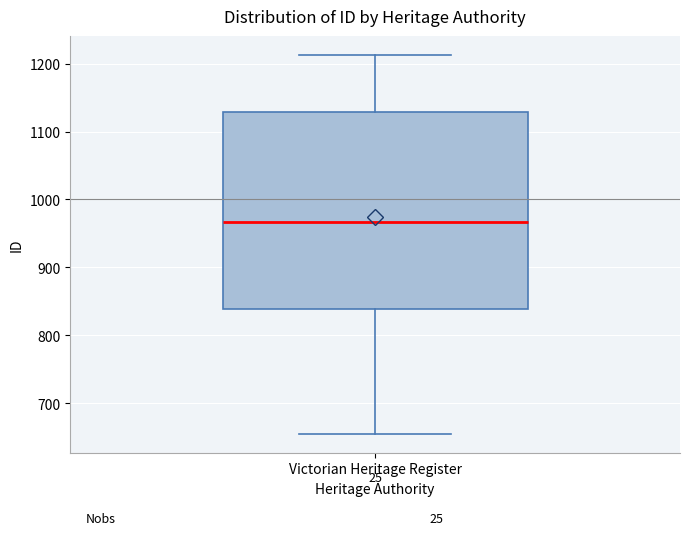

Where is the lower edge of the box for Victorian Heritage Register on the y-axis? The values are not printed on the chart, so give them approximately, as read against the axis.

840